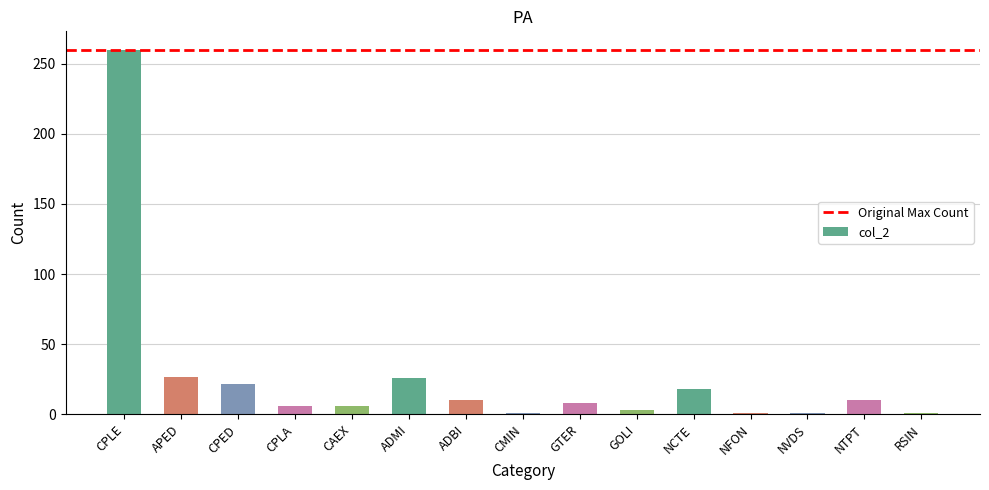

How many bars are there in total?

15